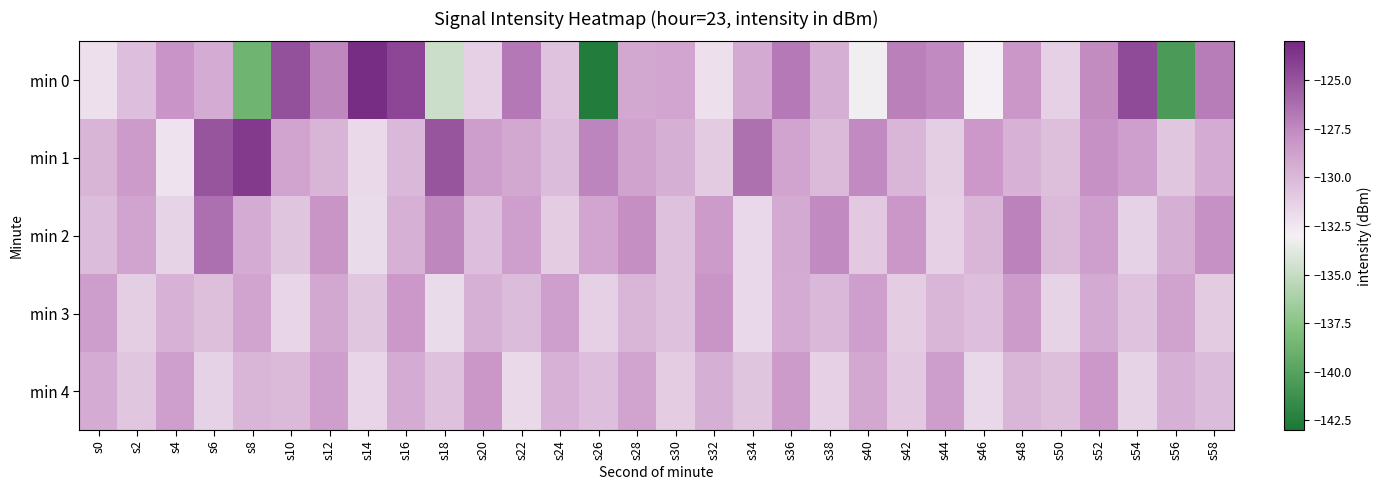

Which series has the widest spread of values?

min 0